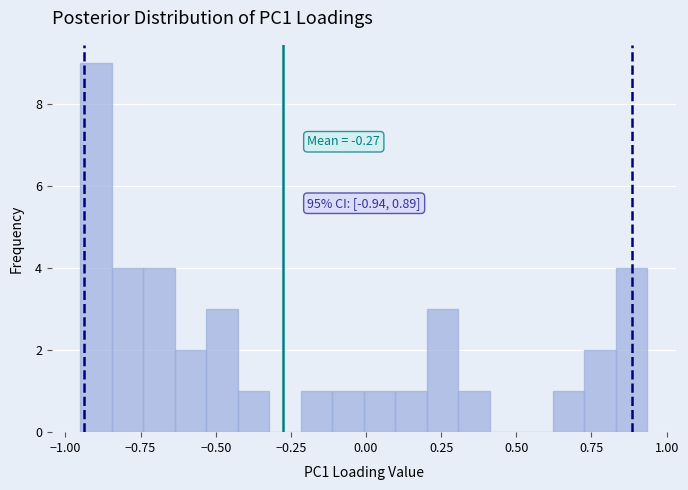

Around what value on the x-axis is the tallest bar? Give the approximate position of its centre, as read against the axis.

-0.90